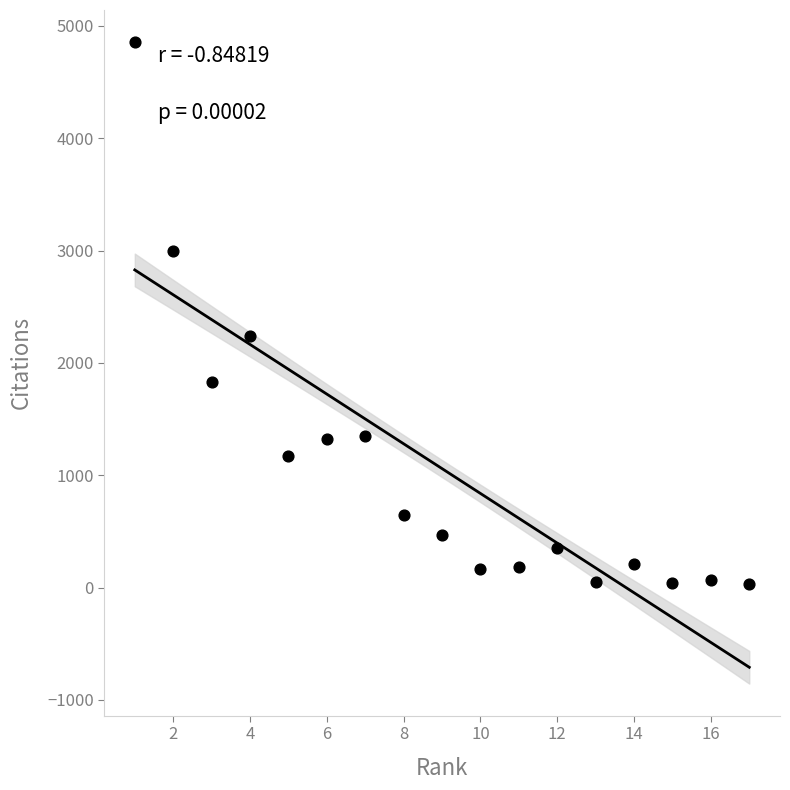

What Y value in the scatter plot is closest to 2444?

2242